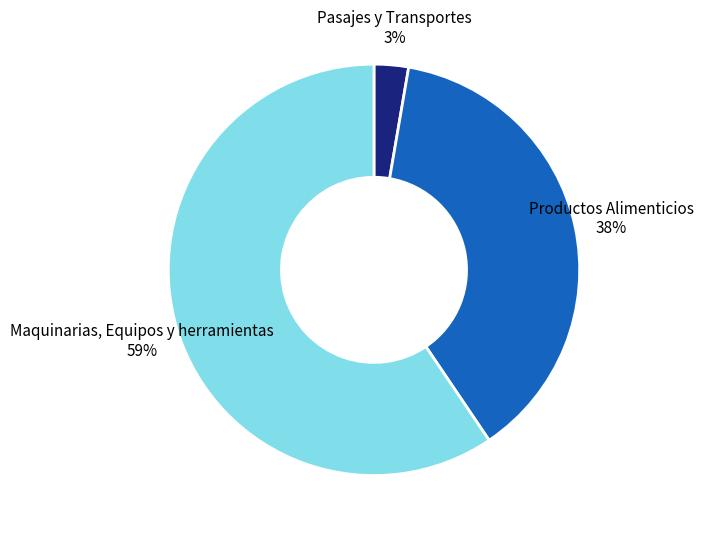

Do Pasajes y Transportes and Productos Alimenticios together represent more than half of the pie?

No